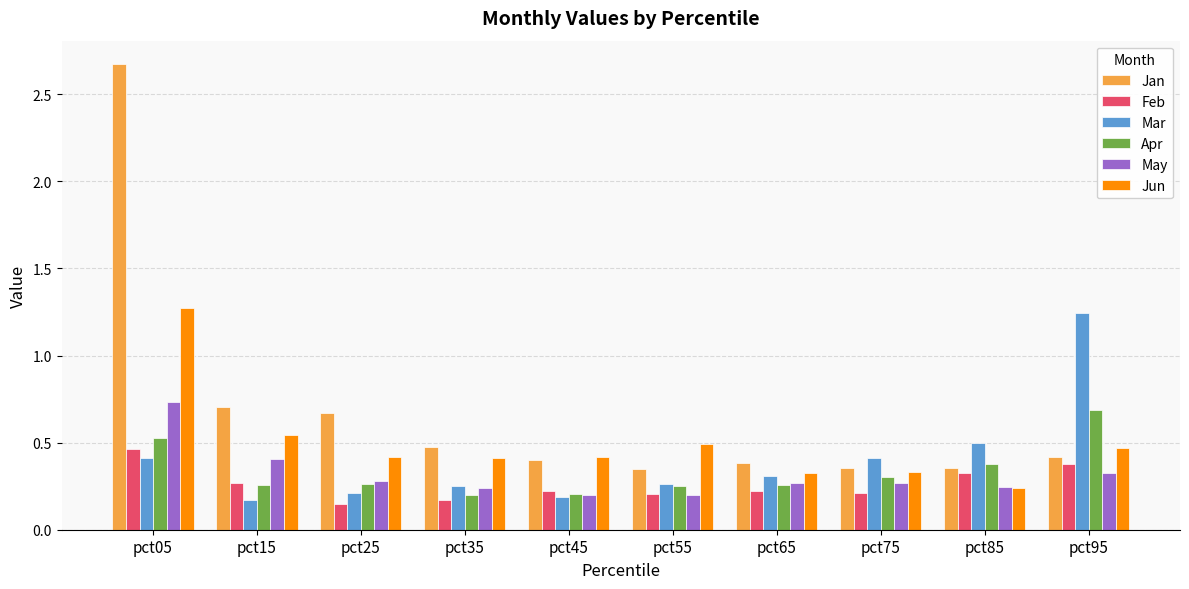

What are all the series names shown in the legend?

Jan, Feb, Mar, Apr, May, Jun